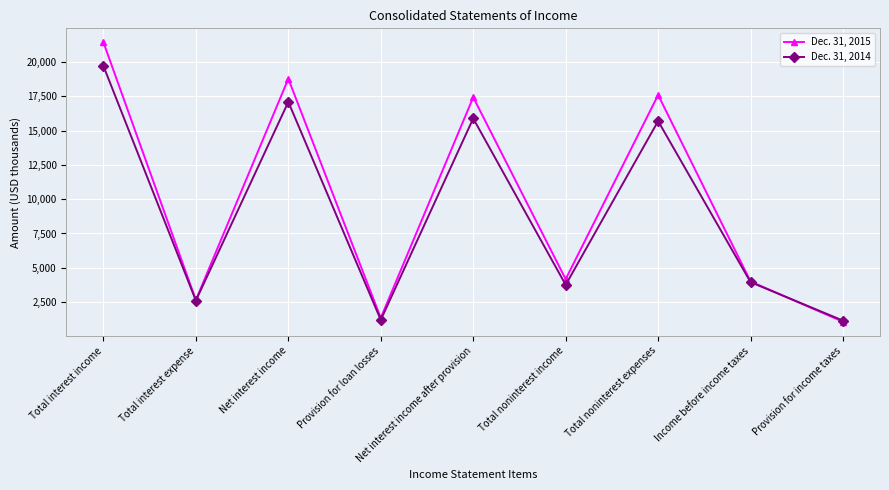

What is the smallest value displayed?

1071